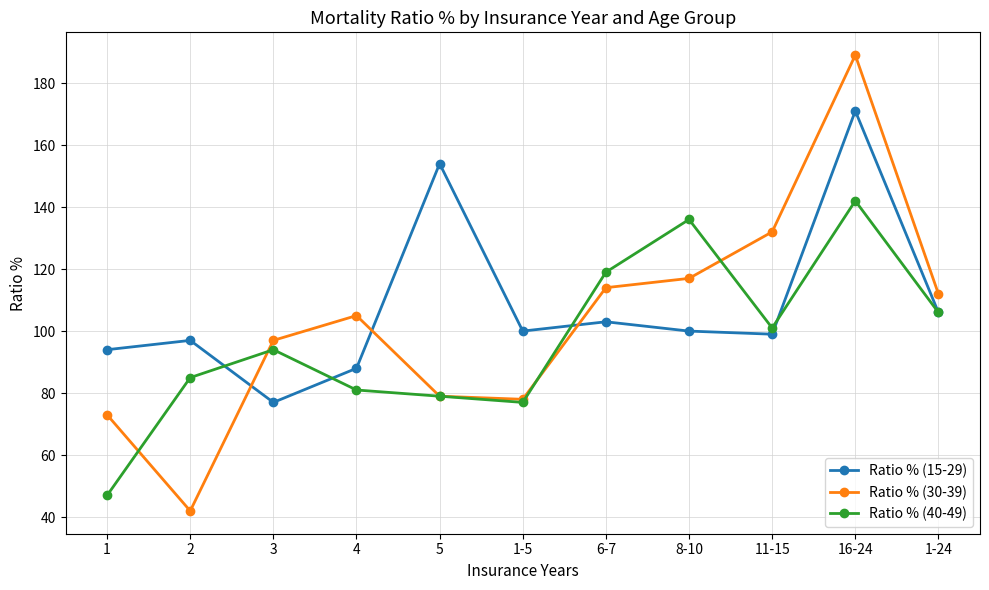

Rank the series by their maximum value, from highest to lowest.

Ratio % (30-39), Ratio % (15-29), Ratio % (40-49)